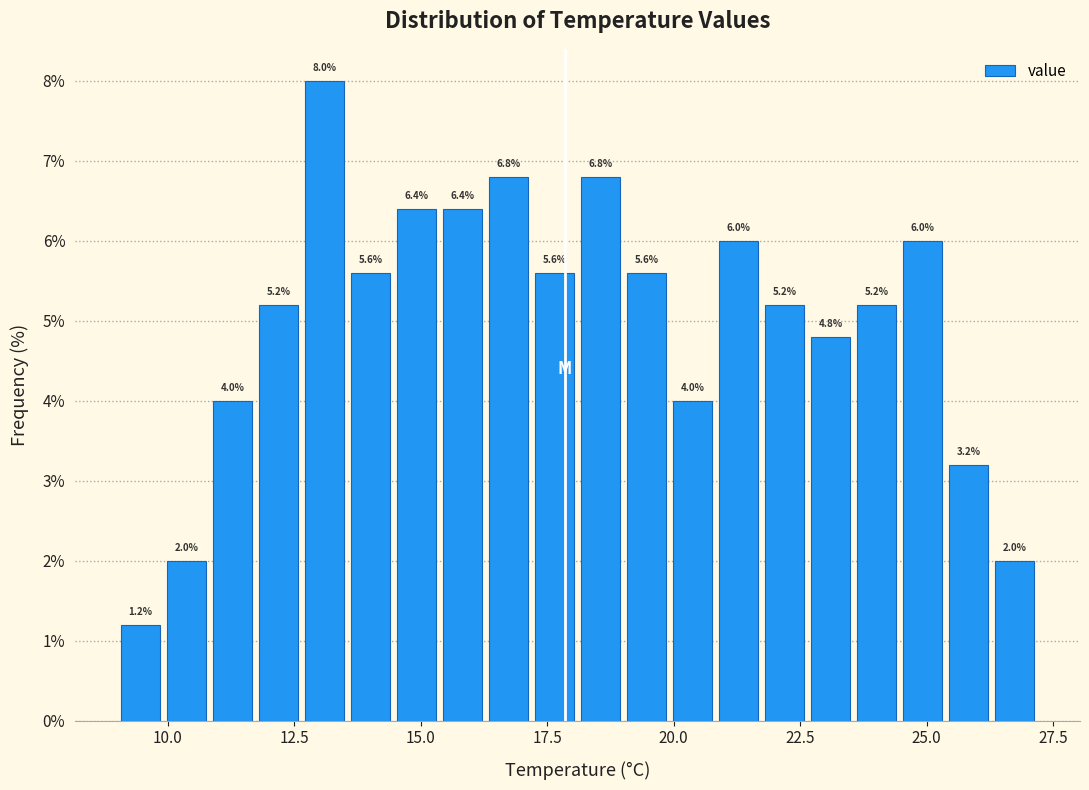

Read against the x-axis, roughly where is the centre of the tallest bar?

13.0